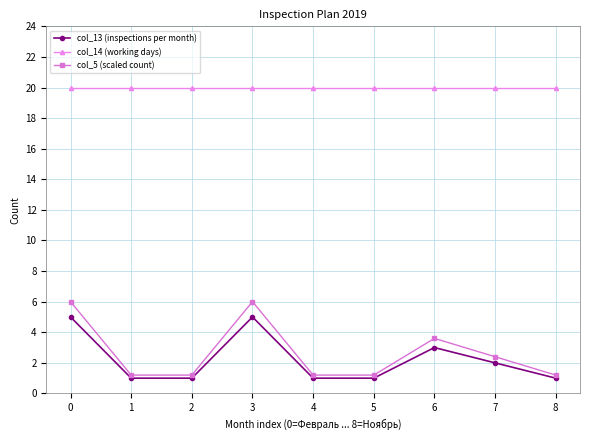

What is the maximum value for col_5 (scaled count)?

6.0